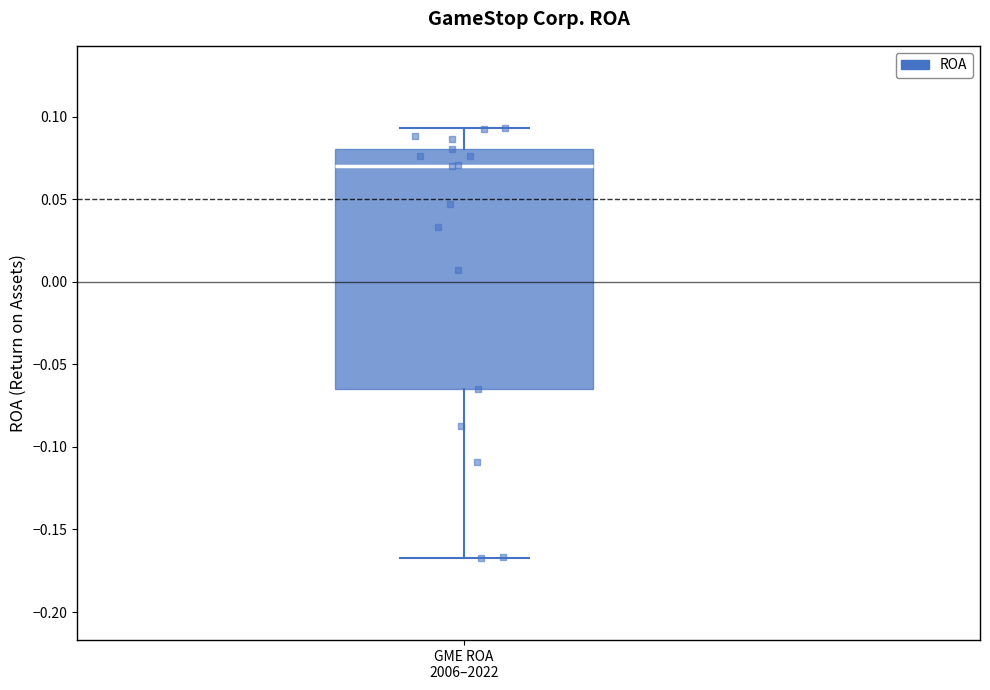

Read this box plot against the y-axis: the position of the median line, the range covered by the box, and the ends of both whiskers. The values are not printed on the chart, so give them approximately, as read against the axis.

median 0.070, box -0.065 to 0.080, whiskers -0.165 to 0.095